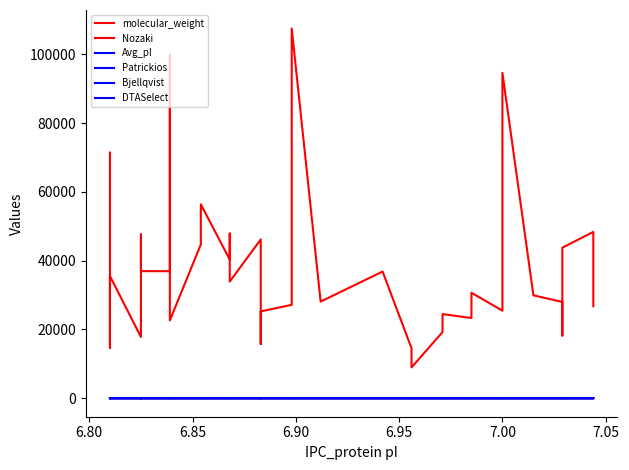

The value of molecular_weight at 38 is 43767.7. True or false?

False